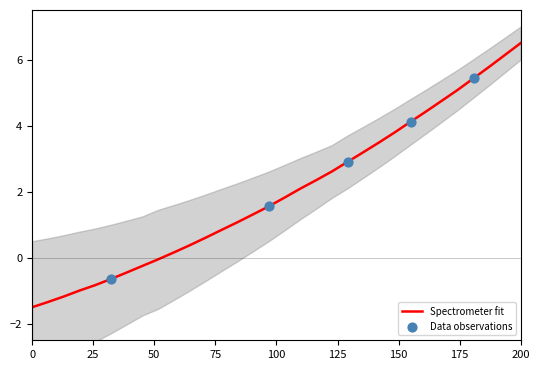

At which label does Spectrometer fit reach its peak?

200